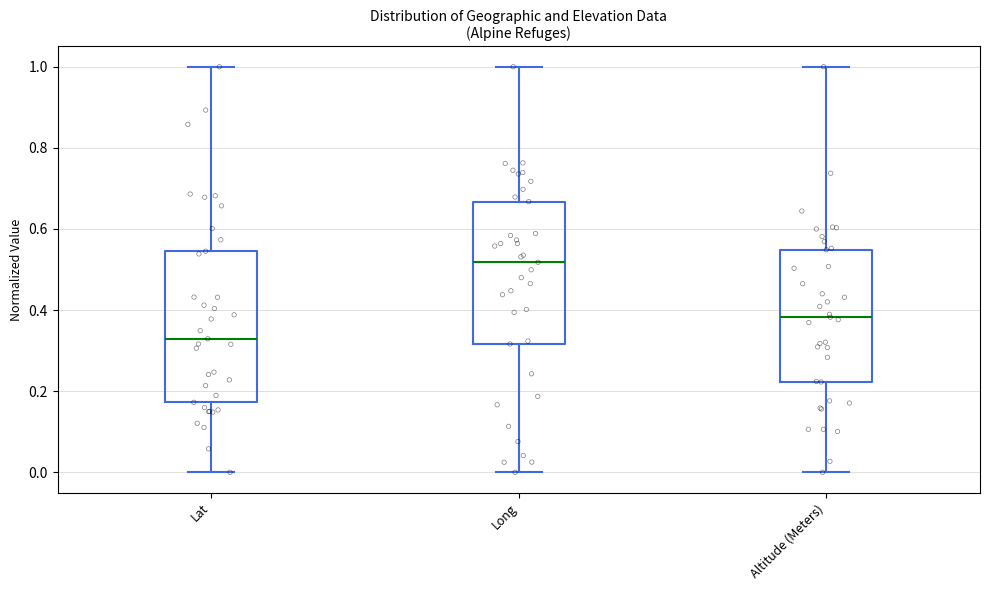

Where does the lower whisker of the box for Lat end on the y-axis? The values are not printed on the chart, so give them approximately, as read against the axis.

0.00